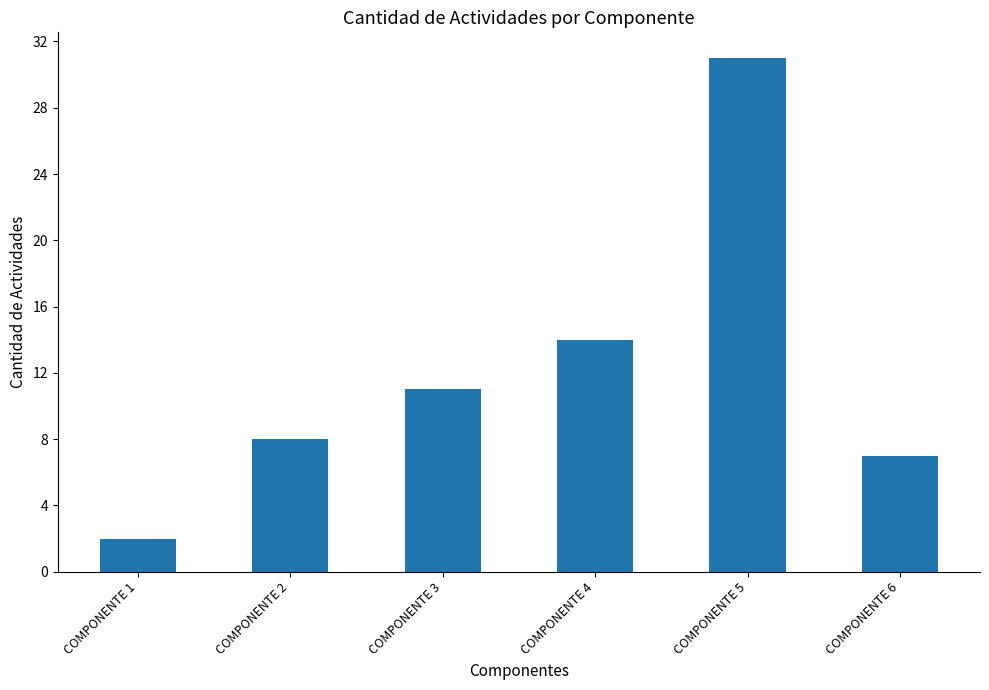

Rank the categories by value from lowest to highest.

COMPONENTE 1, COMPONENTE 6, COMPONENTE 2, COMPONENTE 3, COMPONENTE 4, COMPONENTE 5